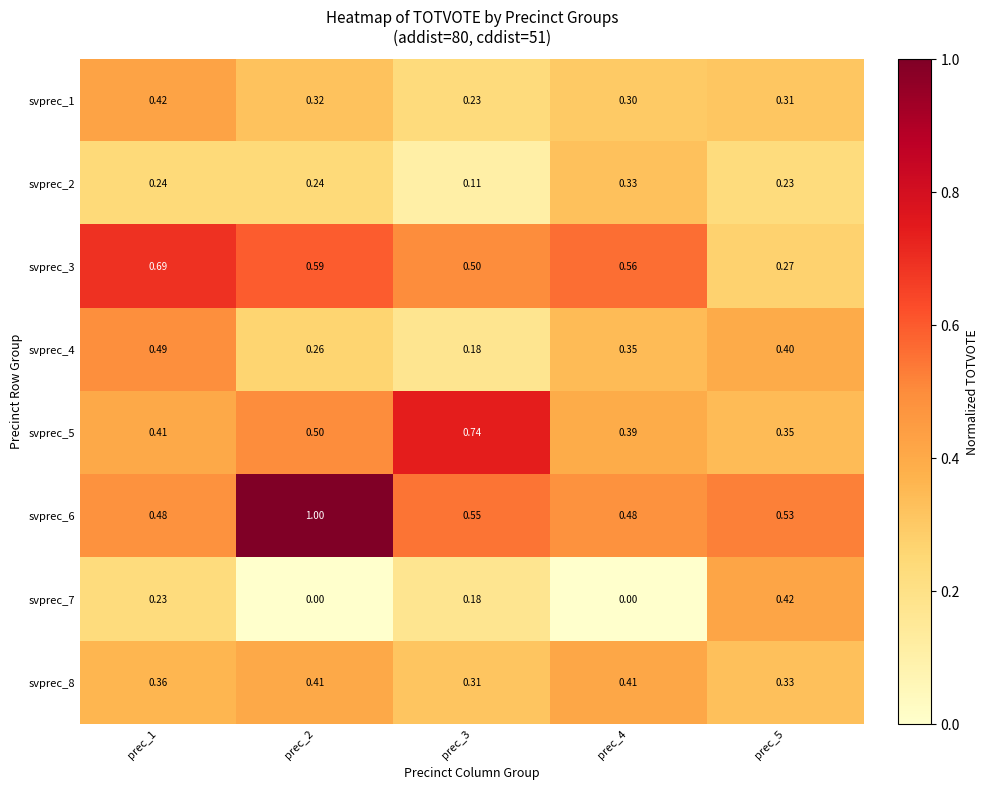

Is the value of svprec_2 at prec_4 greater than the value of svprec_3 at prec_2?

No